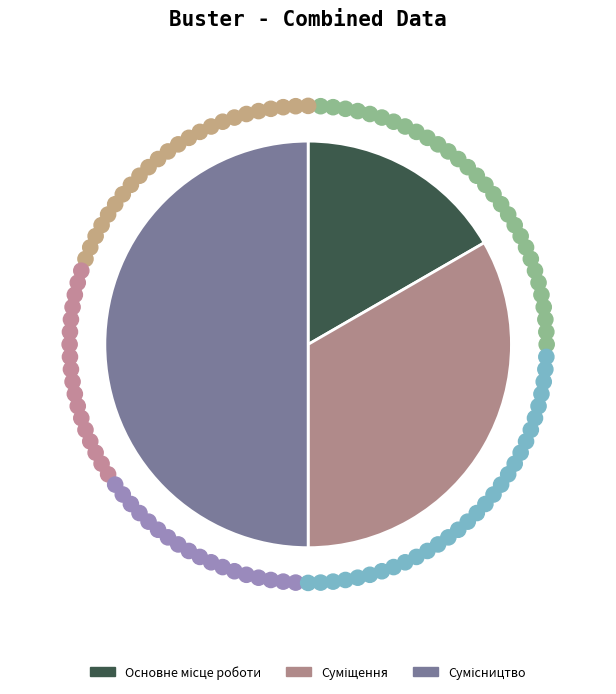

How many segments does this pie chart have?

3